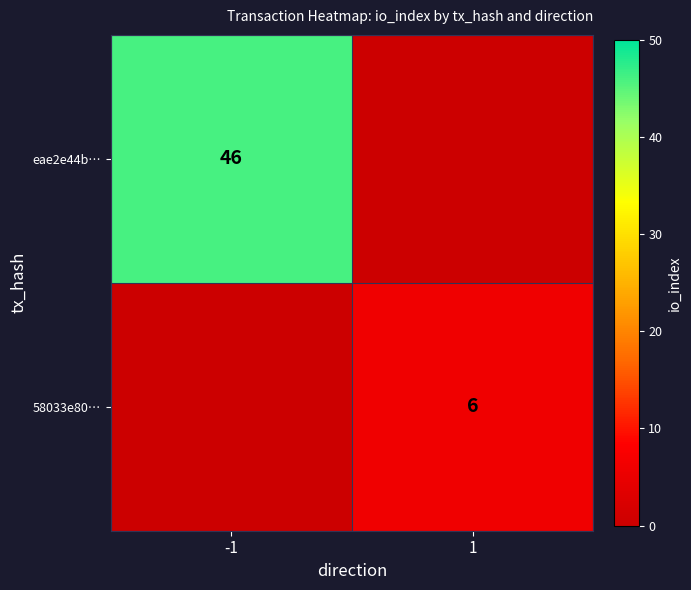

What is the total value across all series at 1?

6